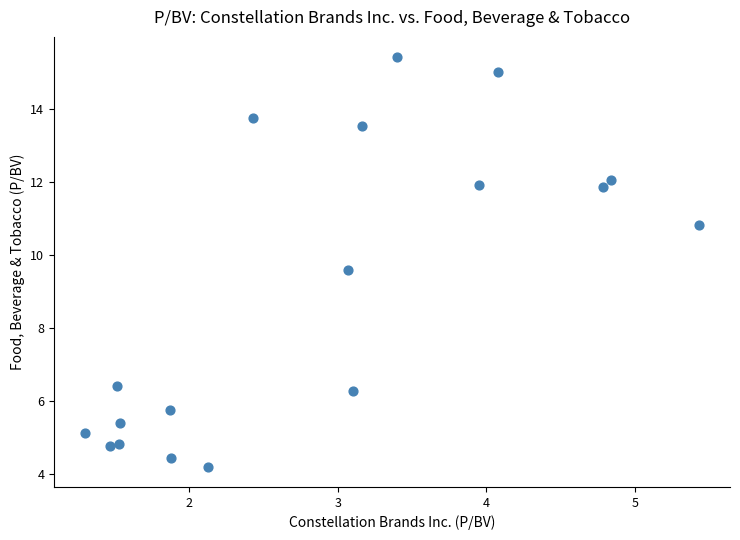

What Y value in the scatter plot is closest to 9?

9.6